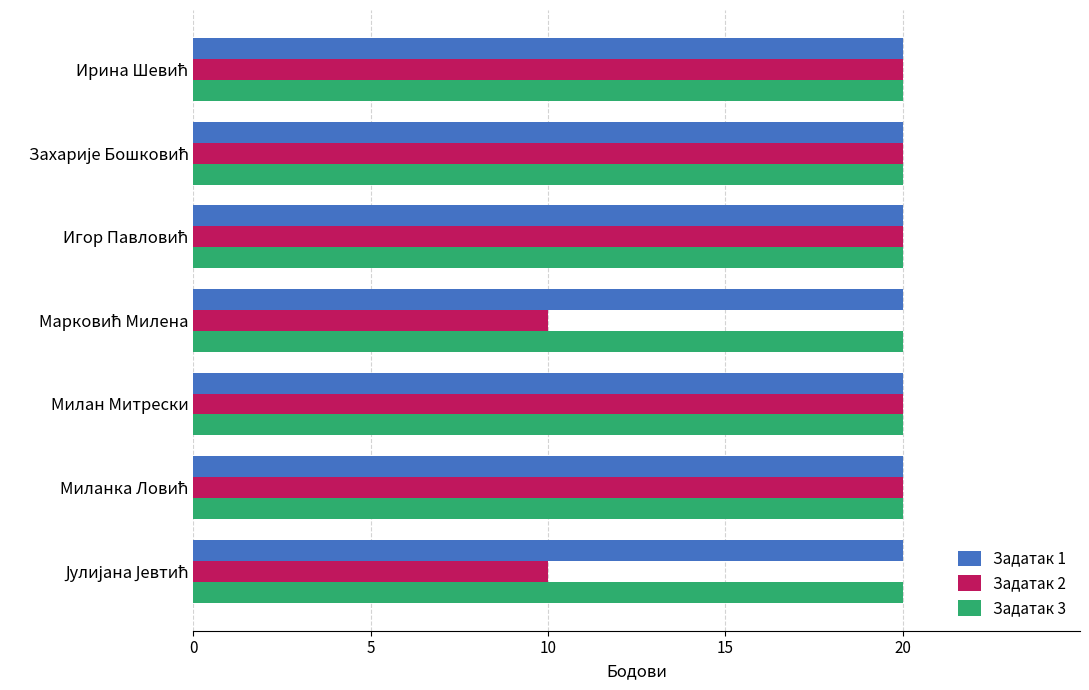

Which series has the widest spread of values?

Задатак 2